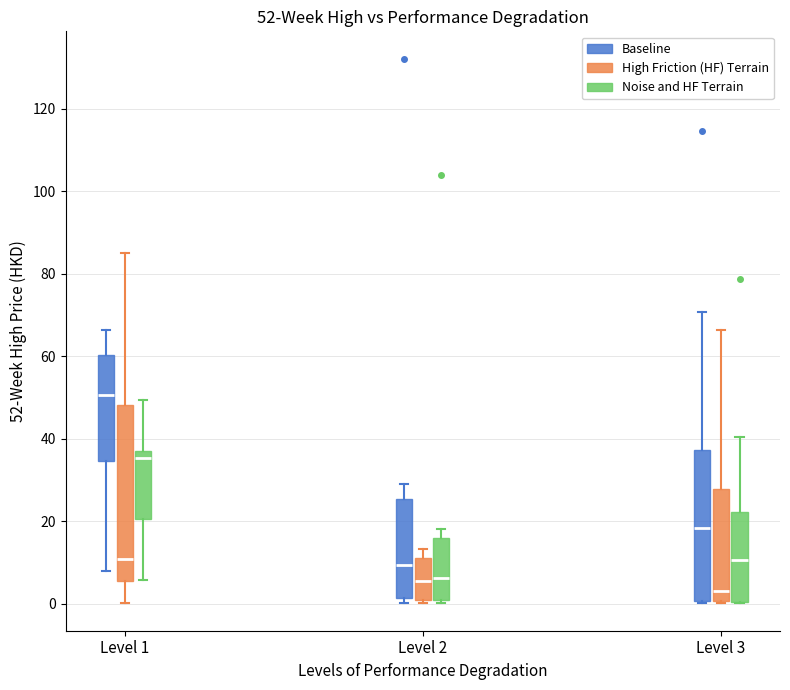

Which box's median line is the highest?

Level 1 (Baseline)